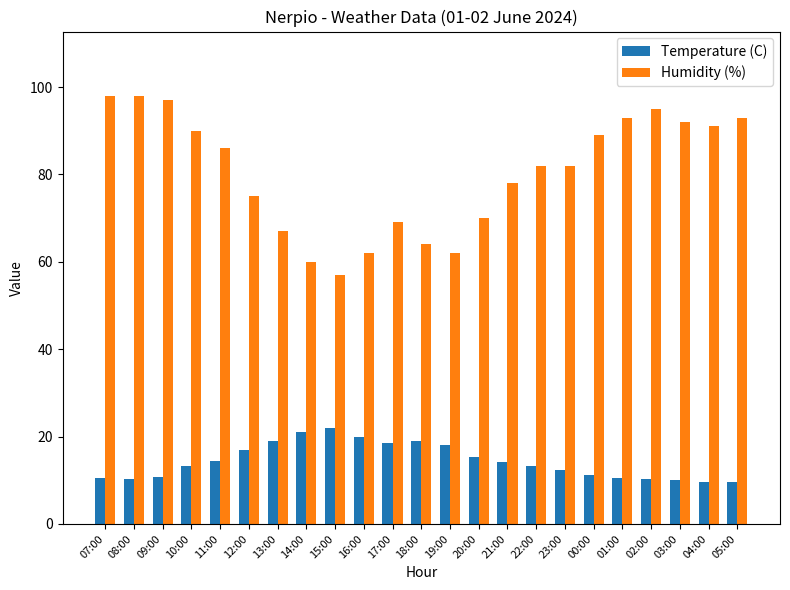

The value of Humidity (%) at 07:00 is 51.3. True or false?

False